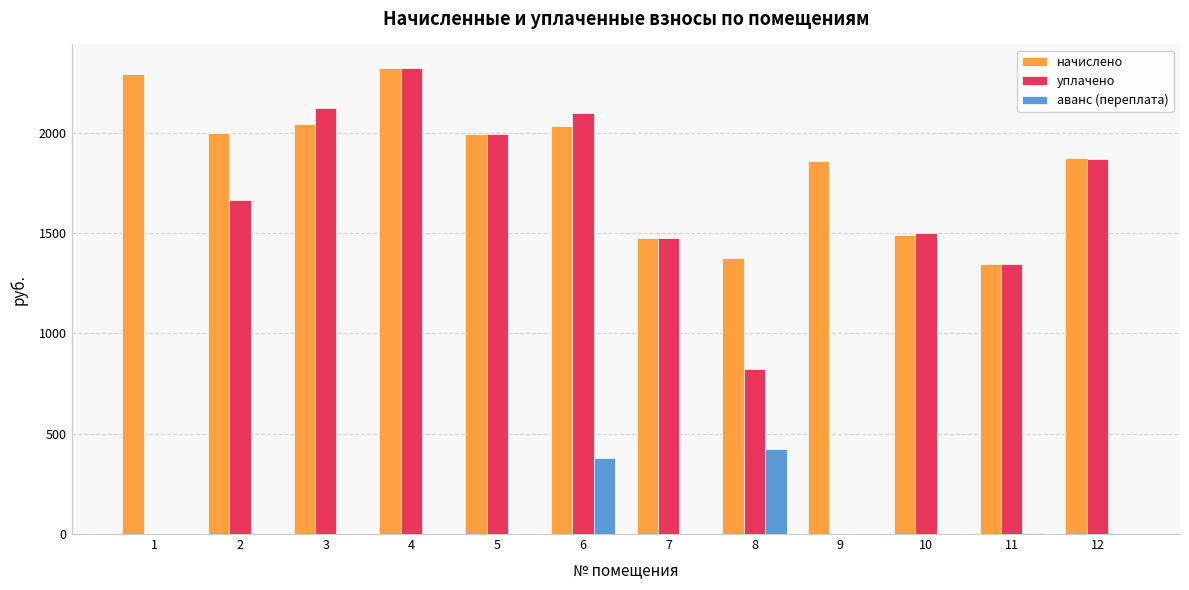

What is the total value across all series at 4?

4649.2